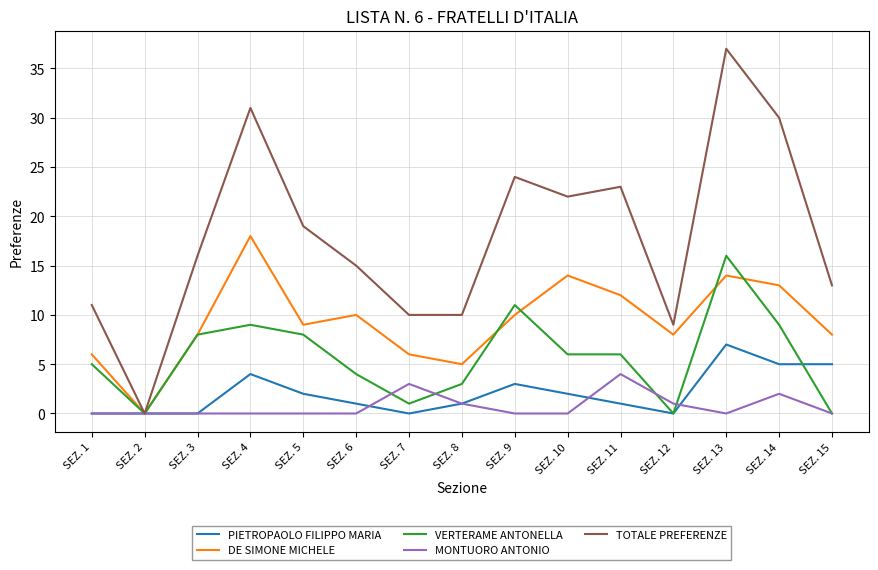

Which series has the largest total across all categories?

TOTALE PREFERENZE